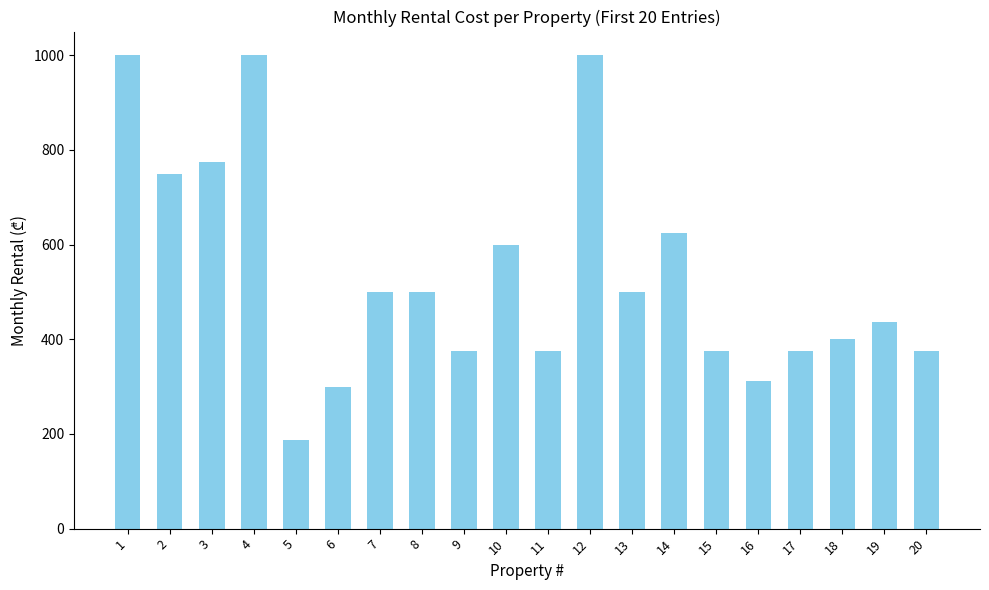

Reading left to right, what are all the values shown in this chart?

1=1000.0	2=750.0	3=775.0	4=1000.0	5=187.5	6=300.0	7=500.0	8=500.0	9=375.0	10=600.0	11=375.0	12=1000.0	13=500.0	14=625.0	15=375.0	16=312.5	17=375.0	18=400.0	19=437.5	20=375.0